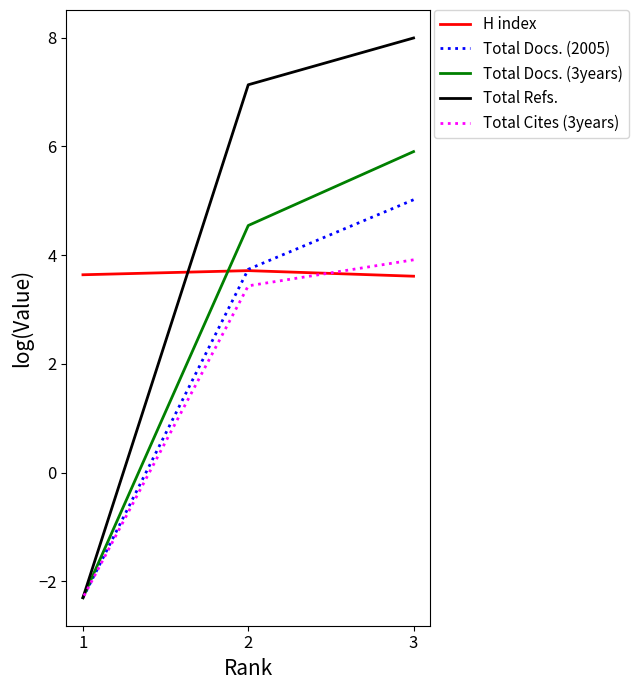

What are all the series names shown in the legend?

H index, Total Docs. (2005), Total Docs. (3years), Total Refs., Total Cites (3years)